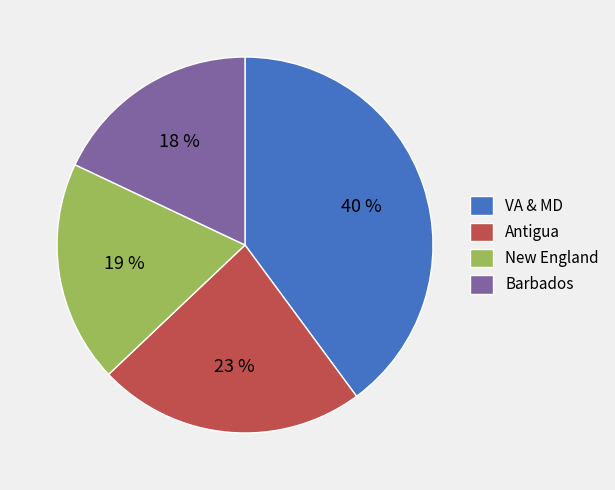

To the nearest percent, what percentage of the pie is Antigua?

23%